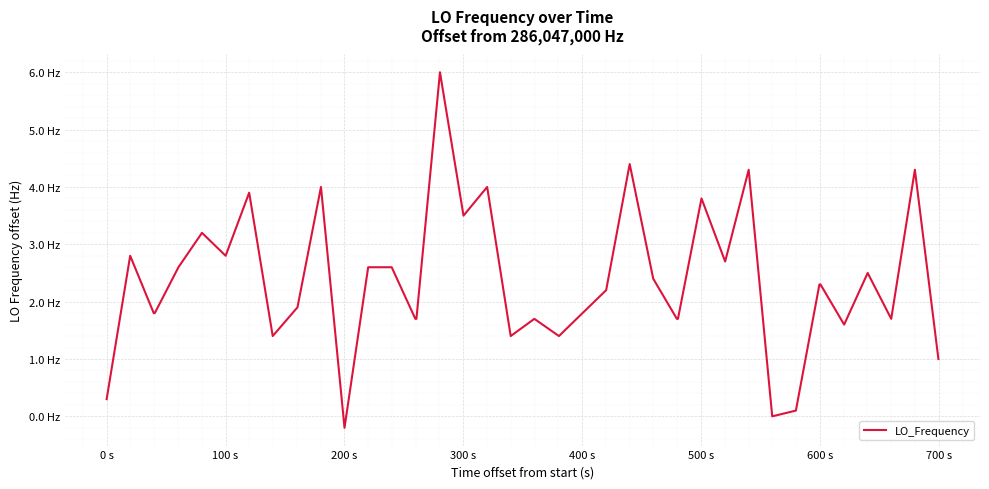

Does the chart have visible grid lines?

Yes